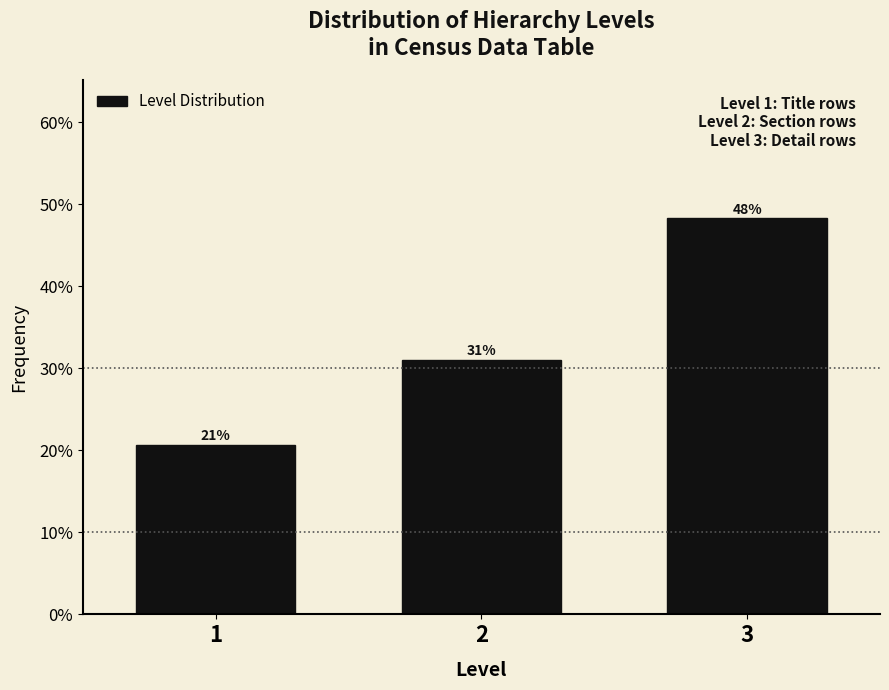

Does the chart contain any negative values?

No